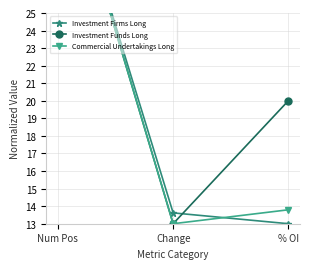

What is the value of the Investment Funds Long point at the 1st from the left?

35.0